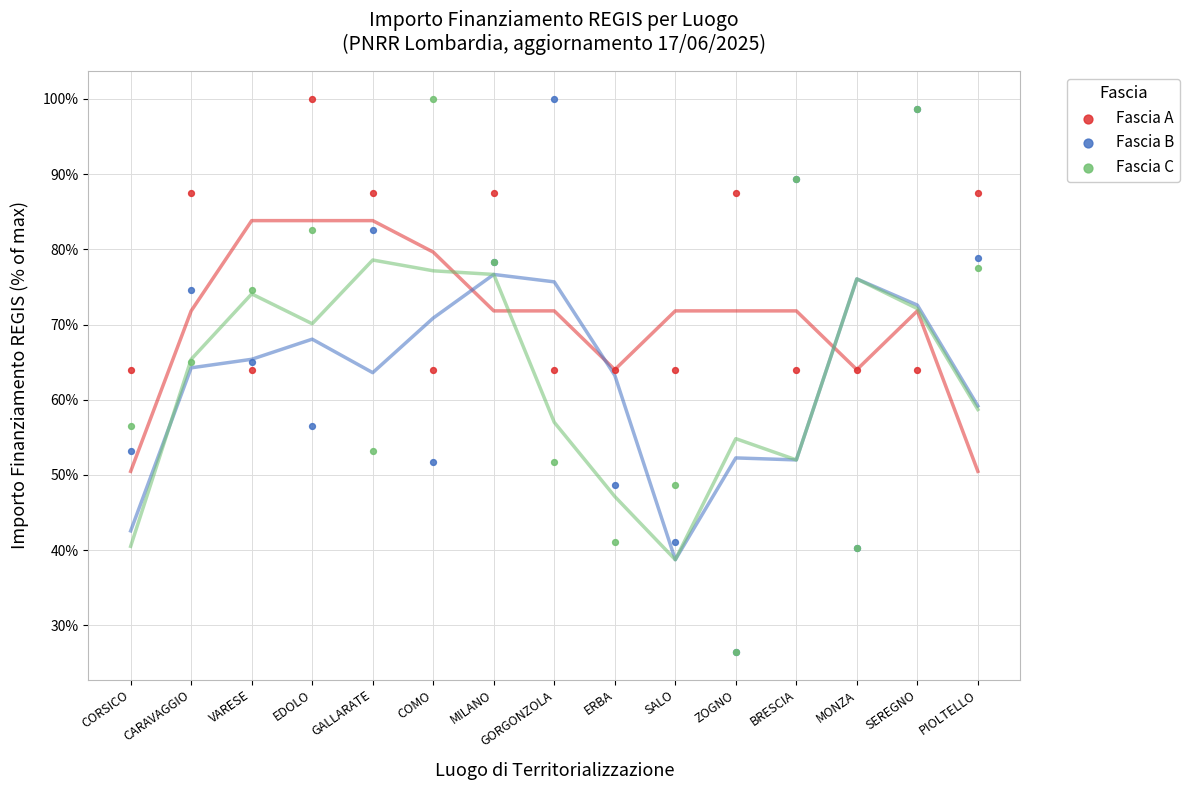

Which series contains the lowest Y value?

Fascia B